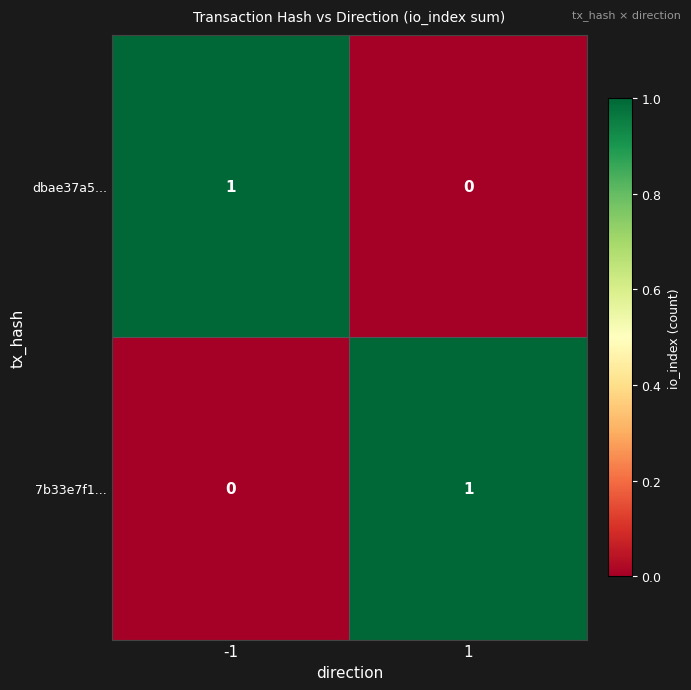

The dbae37a5... series shows 1 at -1. True or false?

True